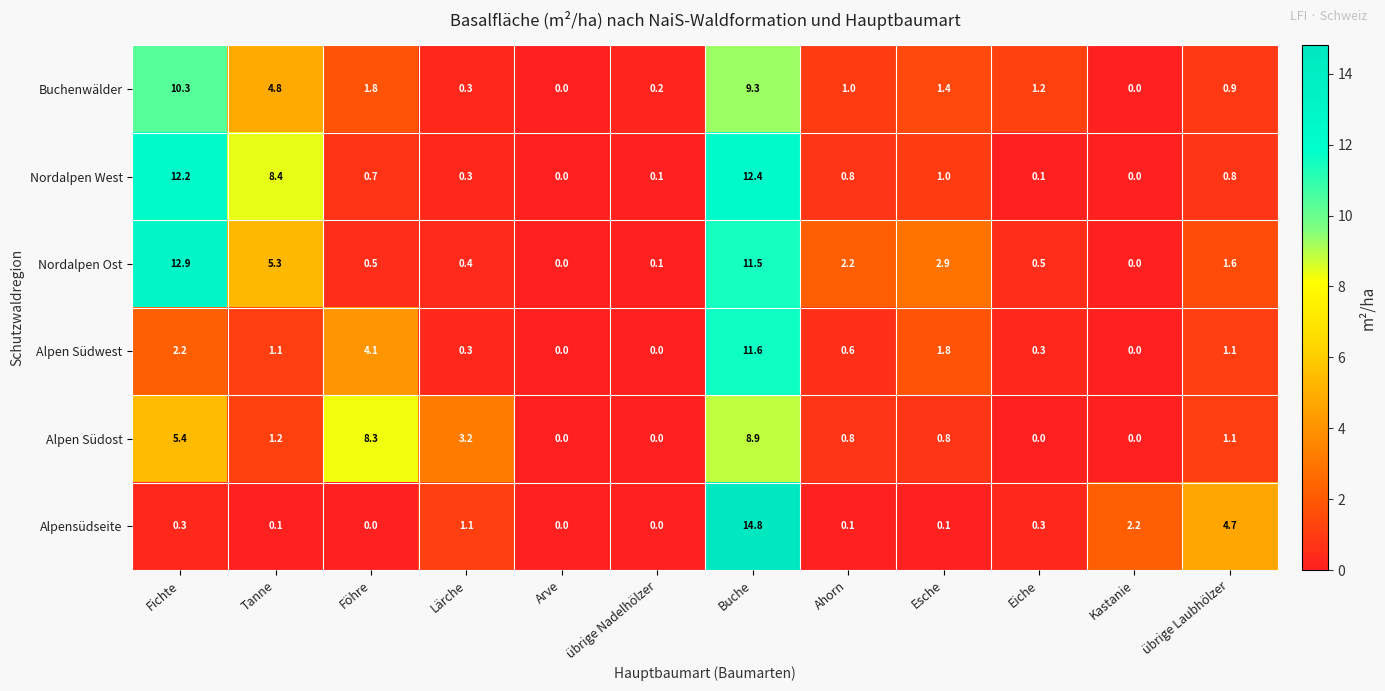

Rank the series by their maximum value, from highest to lowest.

Alpensüdseite, Nordalpen Ost, Nordalpen West, Alpen Südwest, Buchenwälder, Alpen Südost